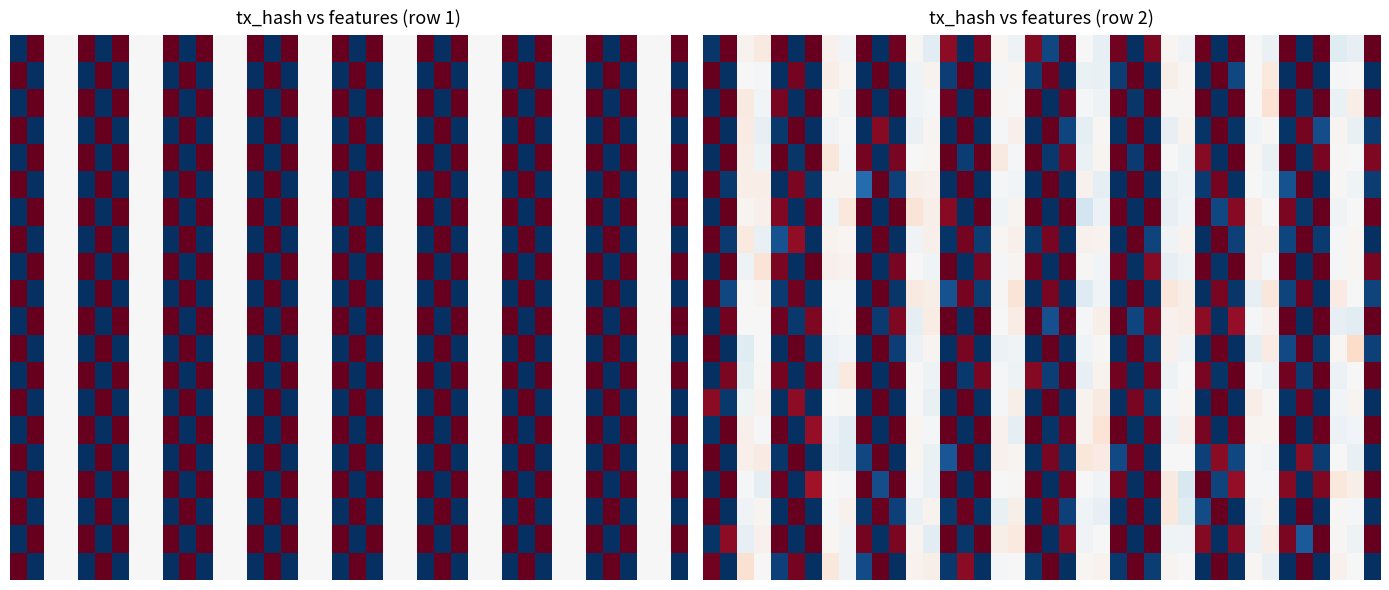

How many data points does each series have?

40